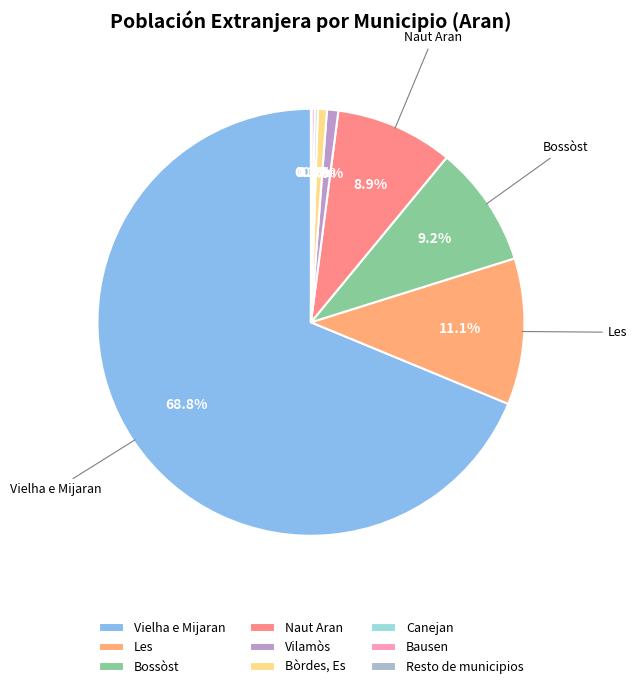

To the nearest percent, what is the difference between the largest and smallest slice percentages?

69%